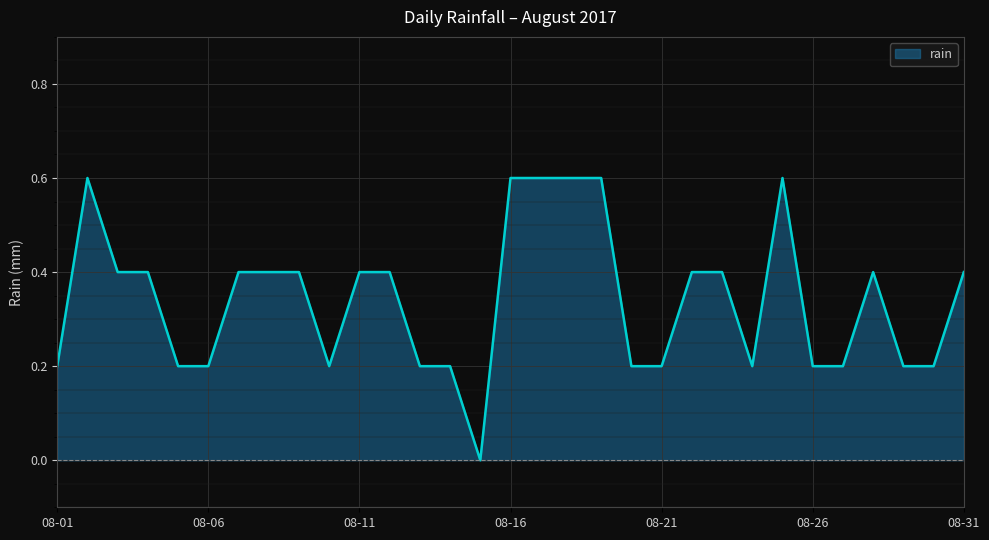

What is the difference between the maximum and minimum values?

0.6